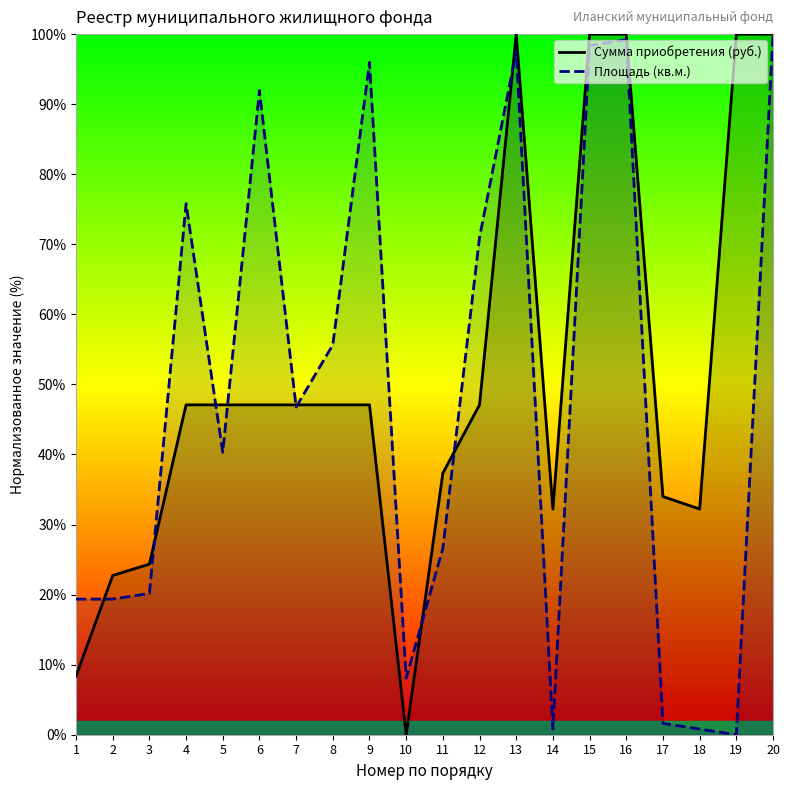

Between 3 and 14, which series saw the biggest shift?

Площадь (кв.м.)